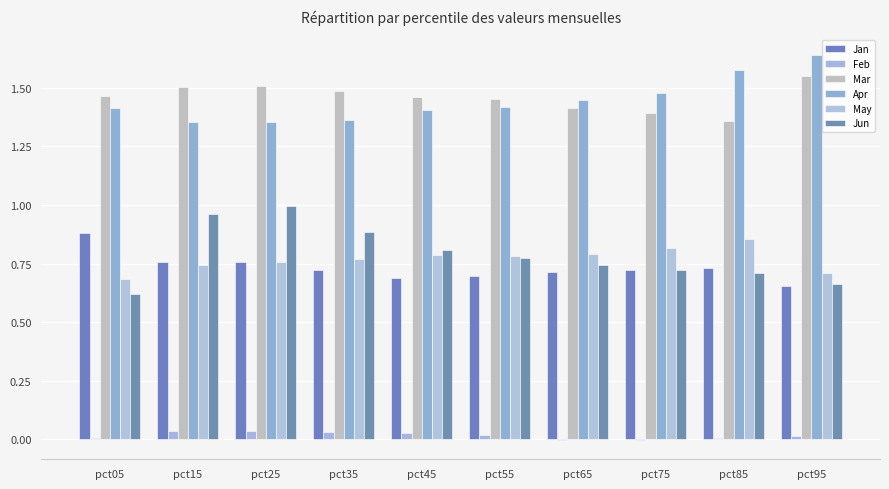

Are the bars grouped side by side (vs. stacked)?

Yes